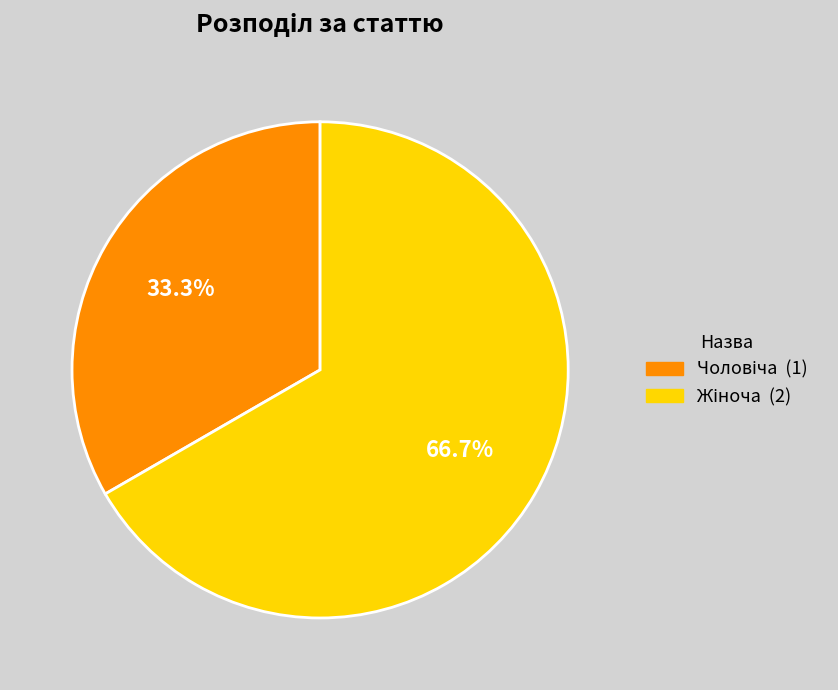

Count the number of slices in the pie.

2